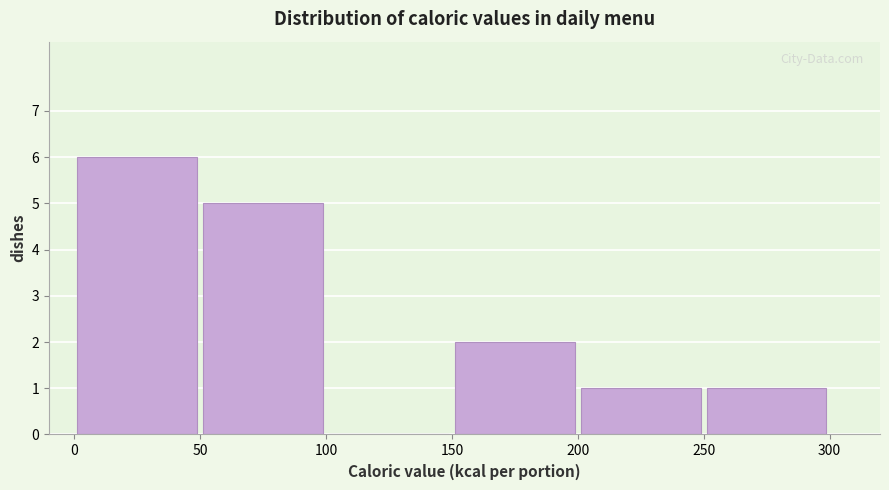

How tall is the bar that spans 250 to 300 on the x-axis? The values are not printed on the chart, so give them approximately, as read against the axis.

1